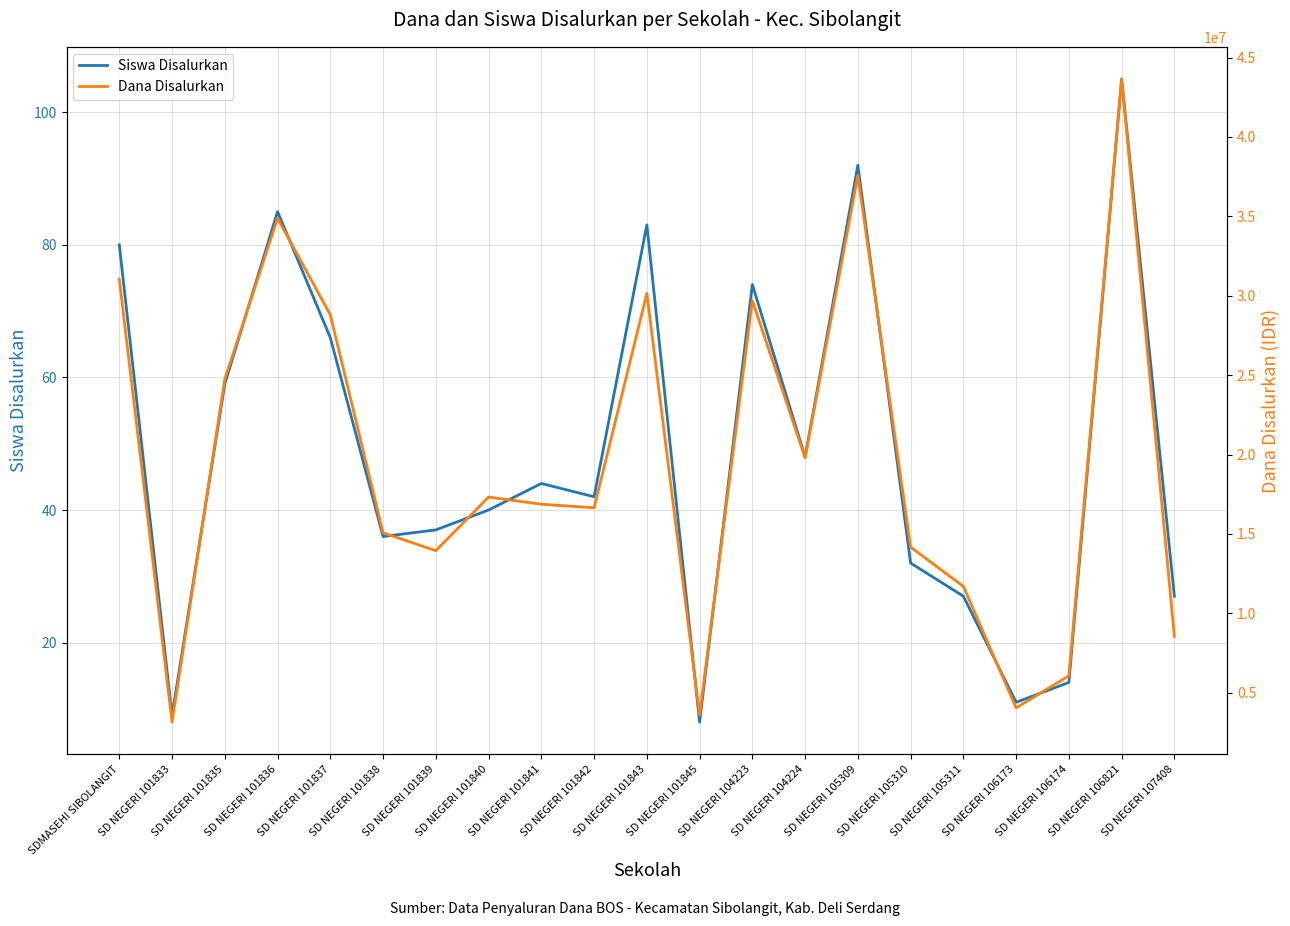

At which category does the chart reach its minimum across all series?

SD NEGERI 101845